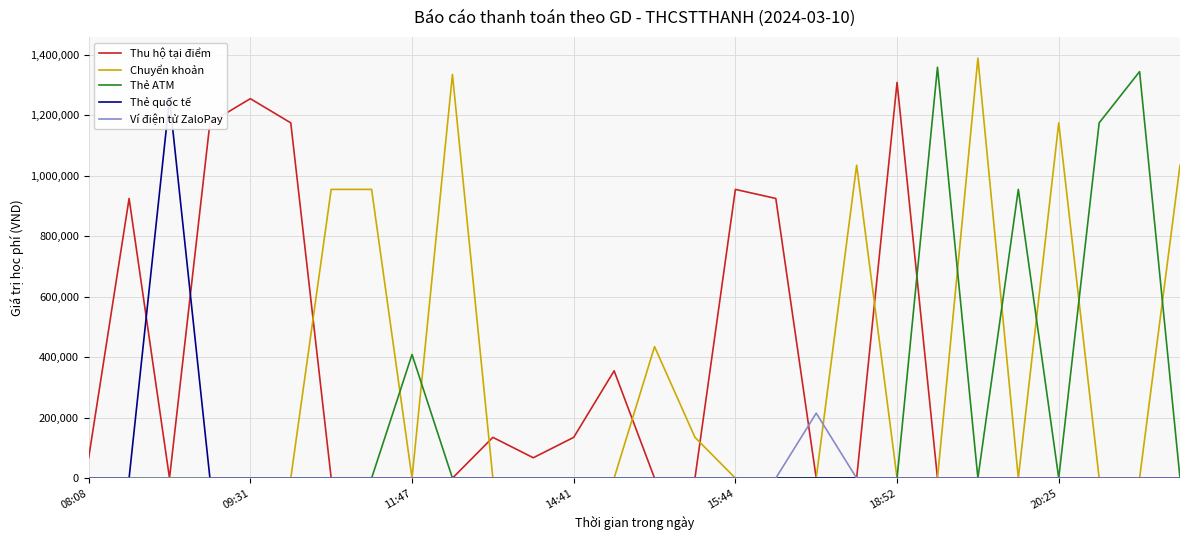

How many distinct data groups are displayed?

5